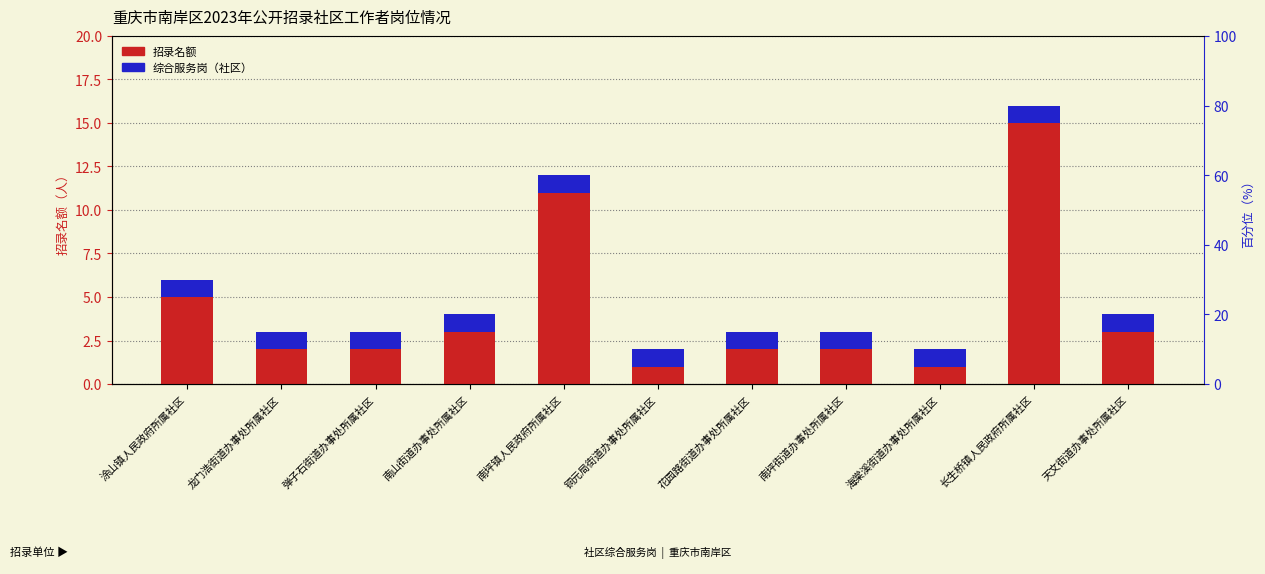

Reading left to right, what are all the values shown in this chart?

招录名额: 涂山镇人民政府所属社区=6	龙门浩街道办事处所属社区=3	弹子石街道办事处所属社区=3	南山街道办事处所属社区=4	南坪镇人民政府所属社区=12	铜元局街道办事处所属社区=2	花园路街道办事处所属社区=3	南坪街道办事处所属社区=3	海棠溪街道办事处所属社区=2	长生桥镇人民政府所属社区=16	天文街道办事处所属社区=4
综合服务岗（社区）: 涂山镇人民政府所属社区=1	龙门浩街道办事处所属社区=1	弹子石街道办事处所属社区=1	南山街道办事处所属社区=1	南坪镇人民政府所属社区=1	铜元局街道办事处所属社区=1	花园路街道办事处所属社区=1	南坪街道办事处所属社区=1	海棠溪街道办事处所属社区=1	长生桥镇人民政府所属社区=1	天文街道办事处所属社区=1